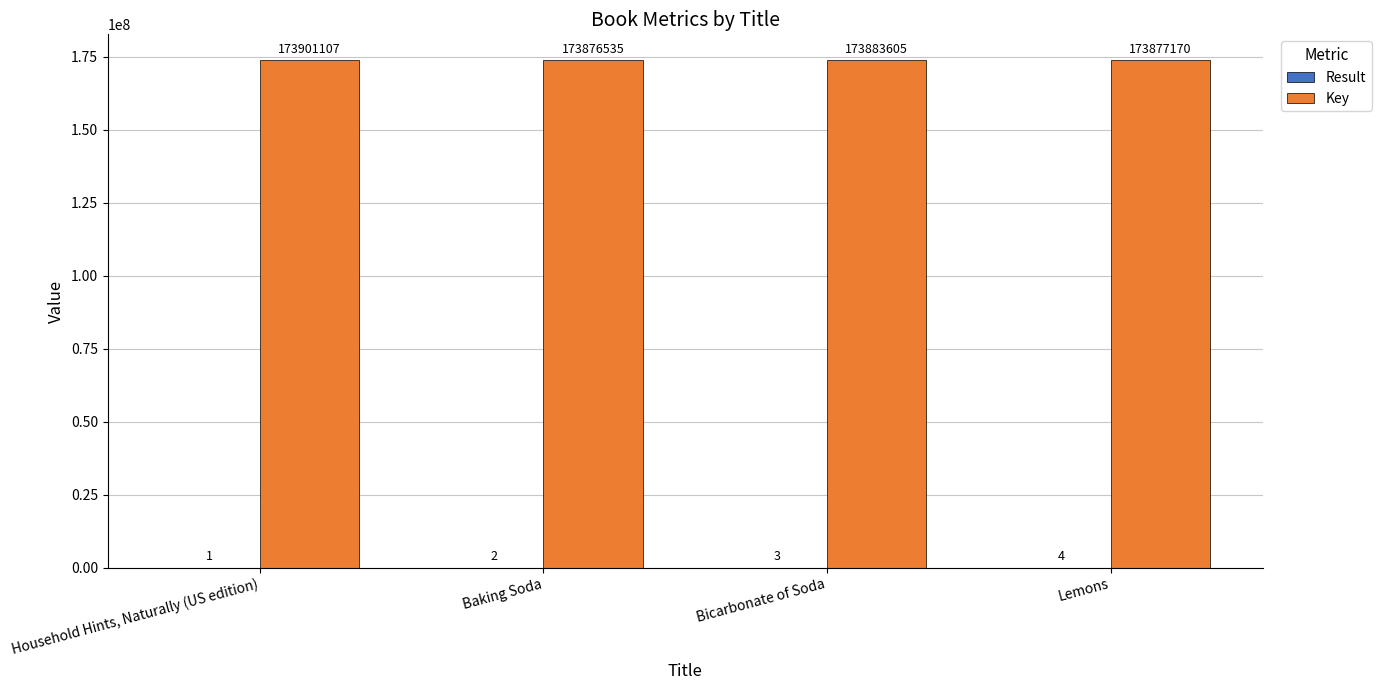

Are the bars horizontal?

No